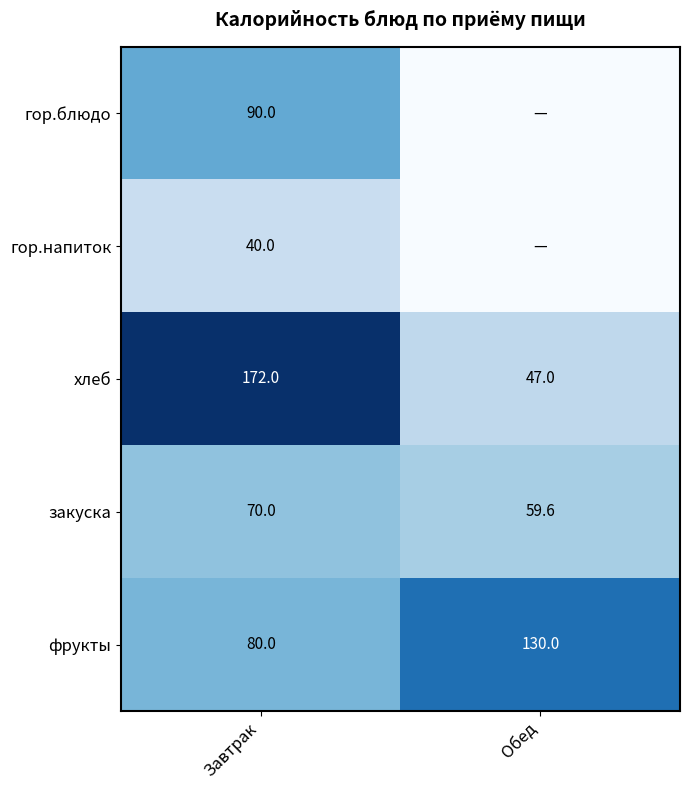

What is the average value of the хлеб series?

109.5